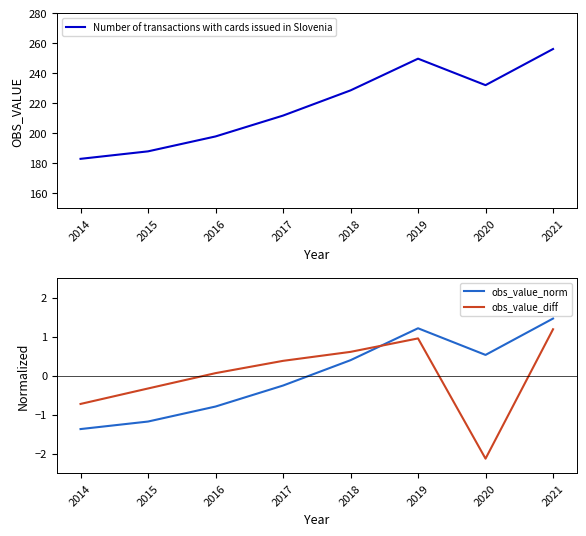

At which category is the sum across all series the highest?

2021